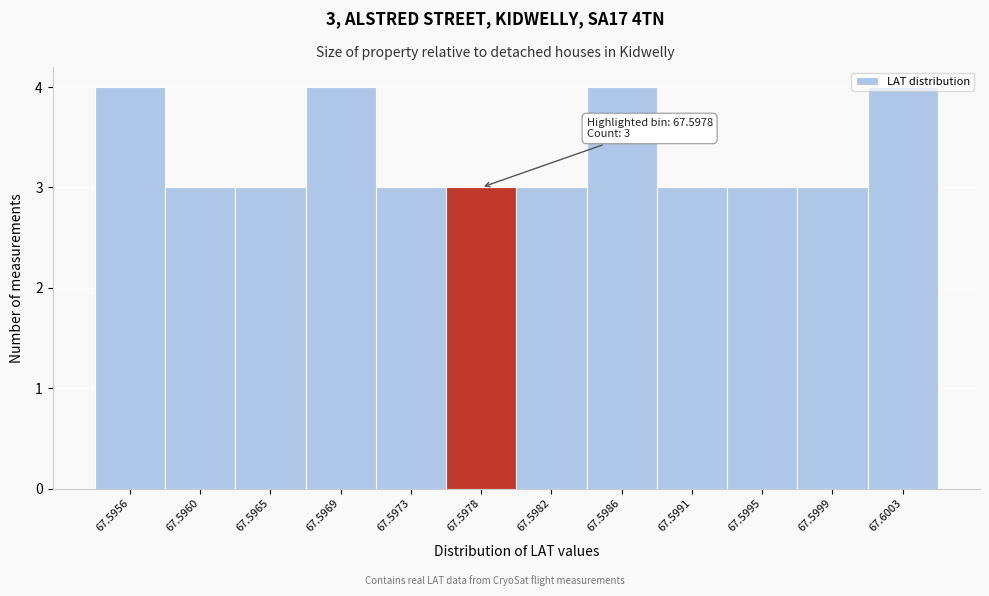

Between 67.5969 and 67.5973, which is larger?

67.5969